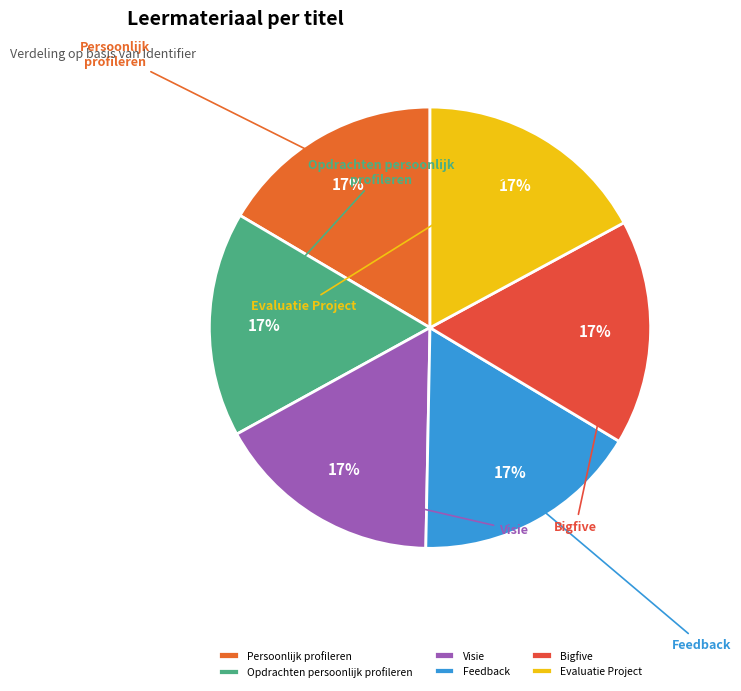

Which slice is the smallest?

Persoonlijk profileren